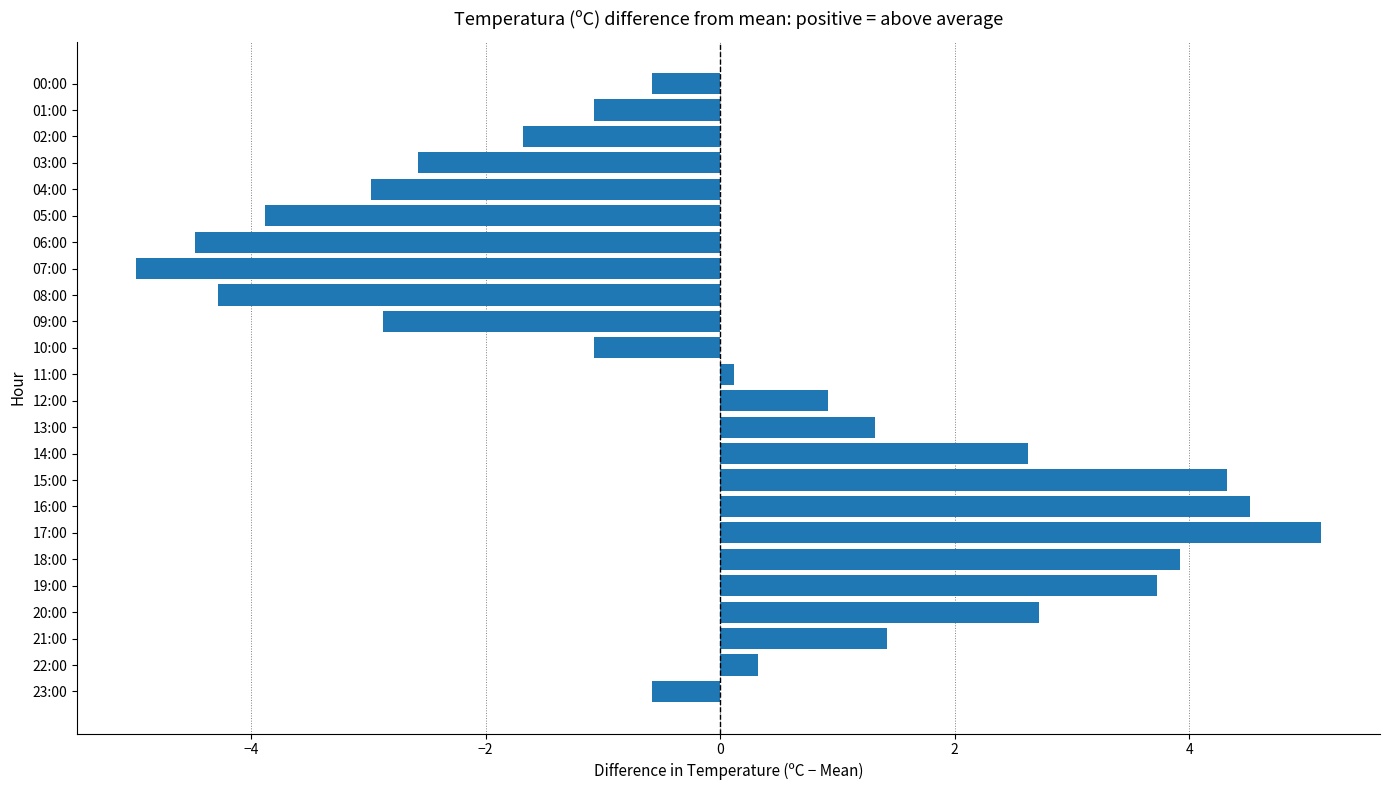

What is the change in value from 22:00 to 20:00?

+2.4